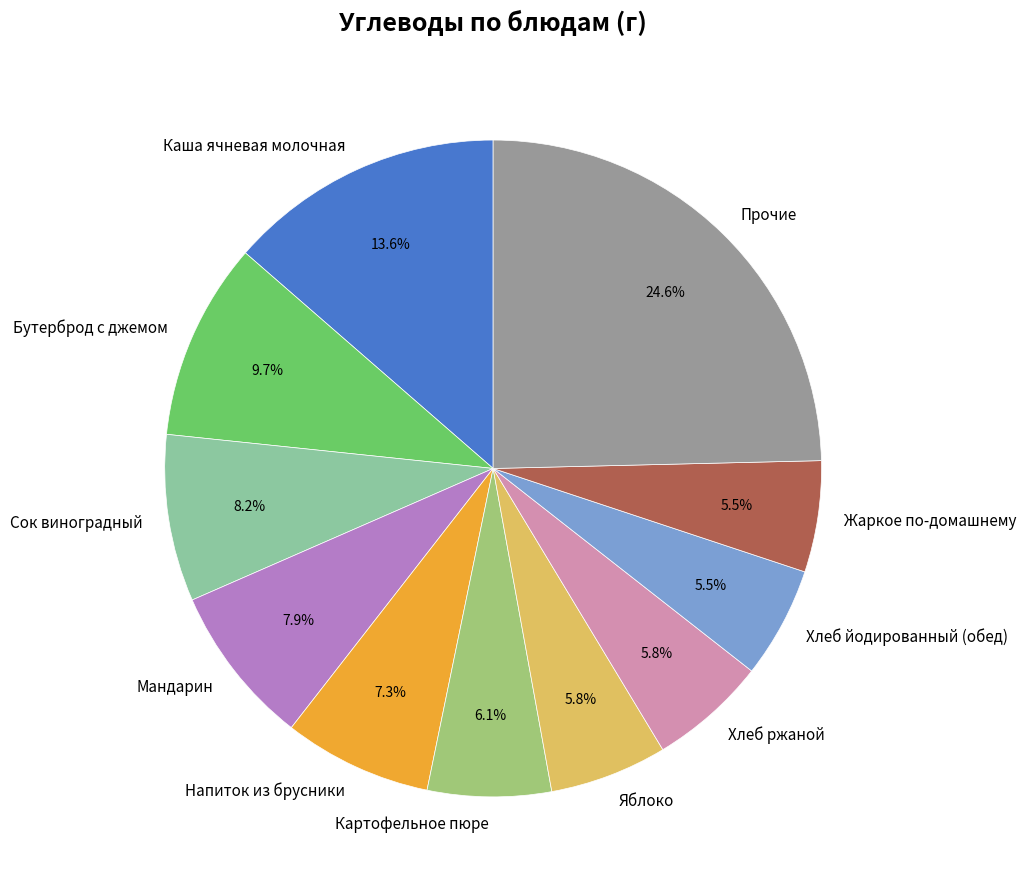

What is the total percentage of Яблоко and Хлеб йодированный (обед)?

11.3%